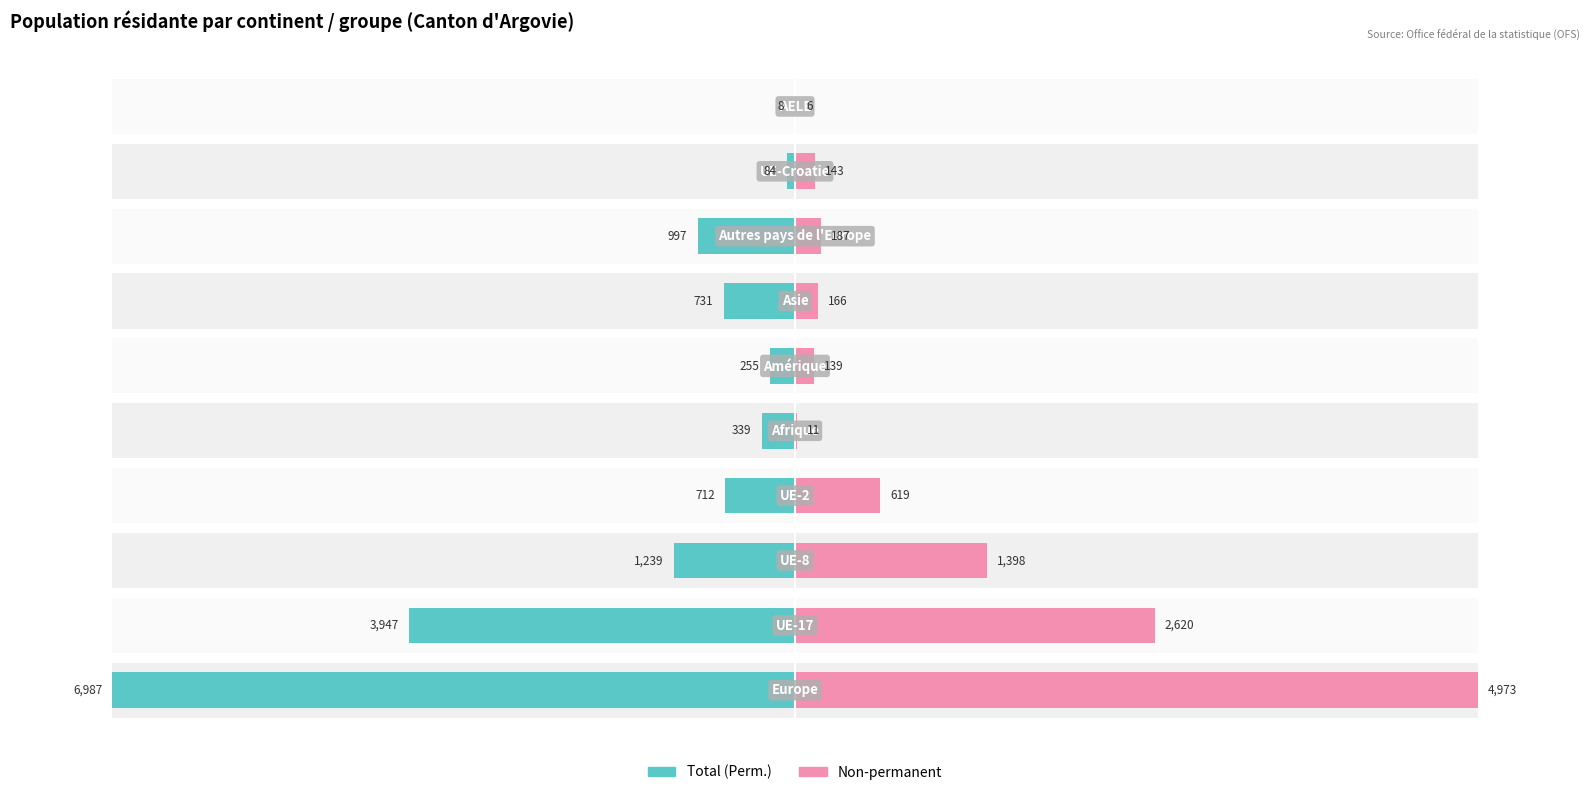

Rank the series at 2 from lowest to highest value.

Total (Perm.), Non-permanent